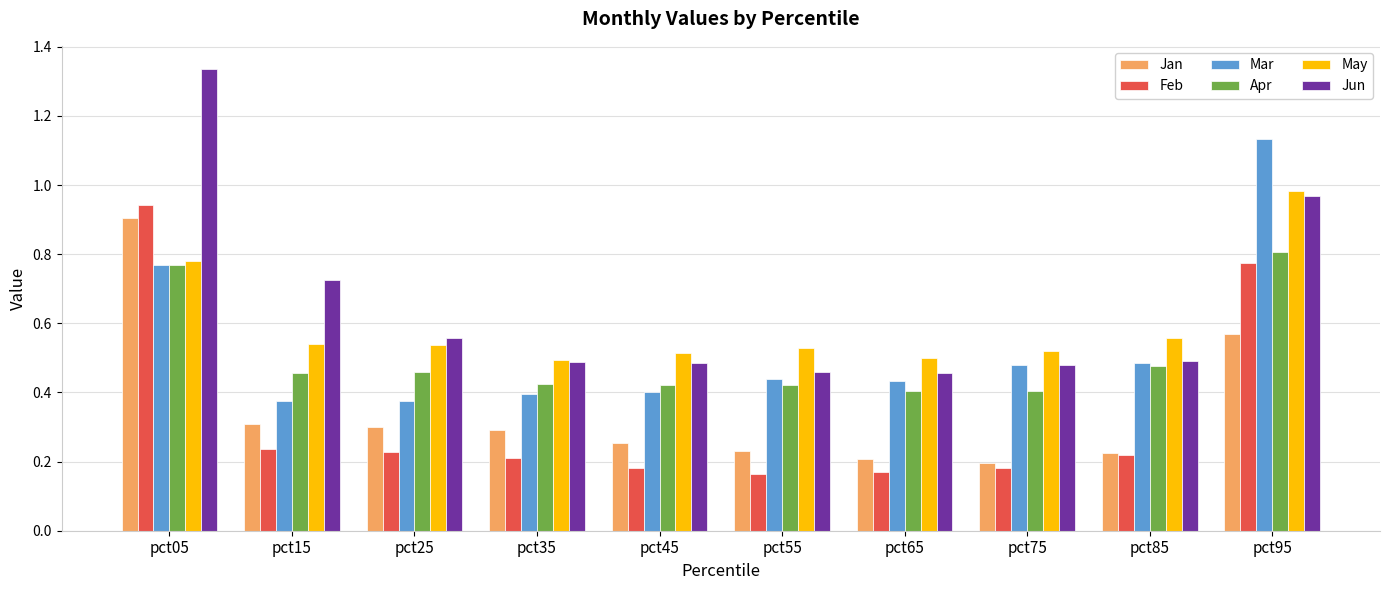

At how many categories does at least one series exceed 0?

10